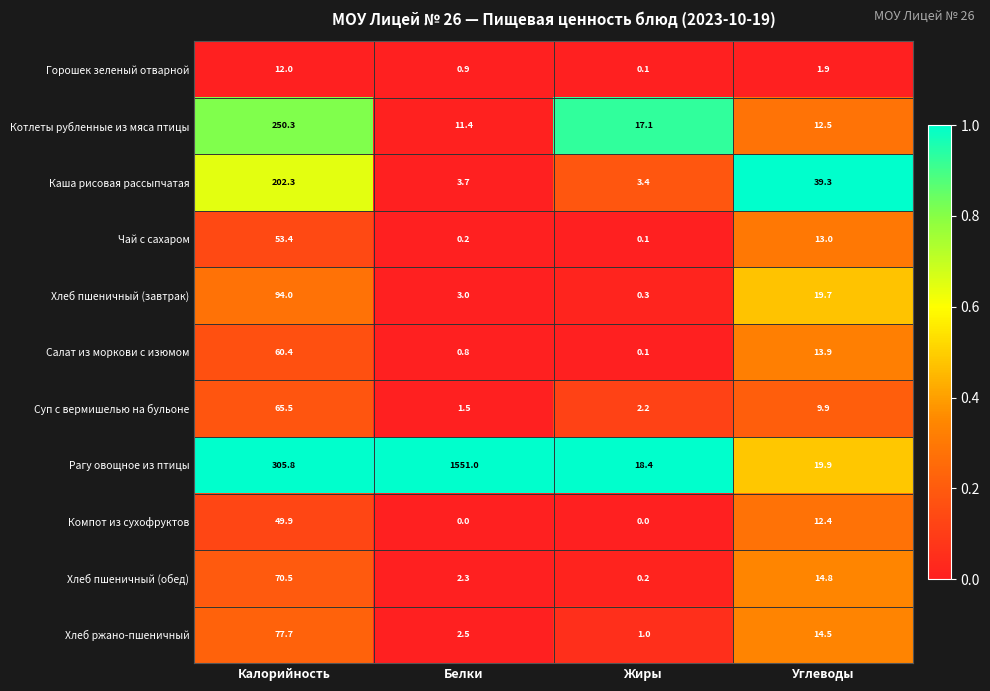

What is the spread (max minus min) of values at Белки?

1551.0